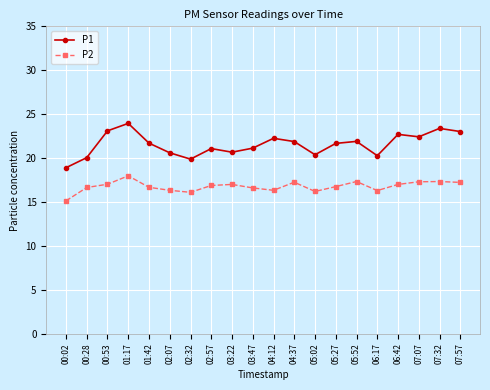

In P1, how many points are higher than both neighbors (excluding endpoints)?

6